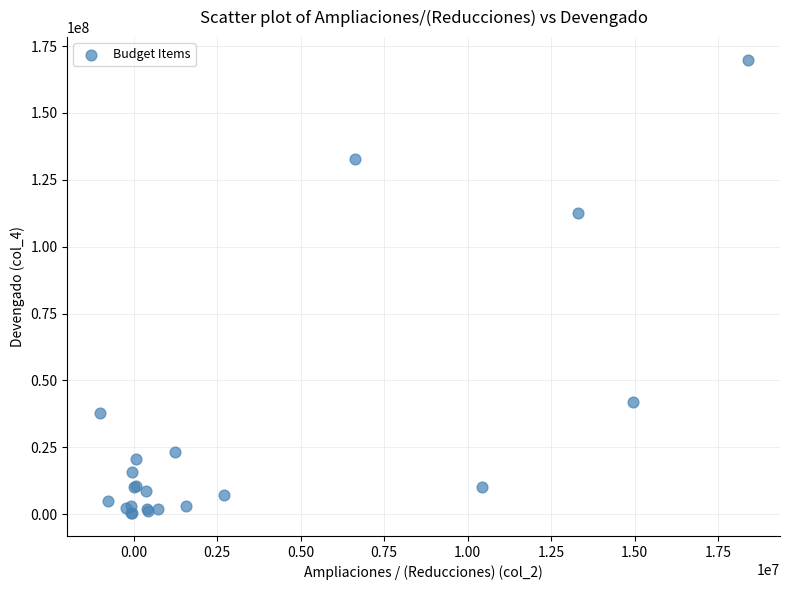

What Y value in the scatter plot is closest to 85089263?

112542880.6